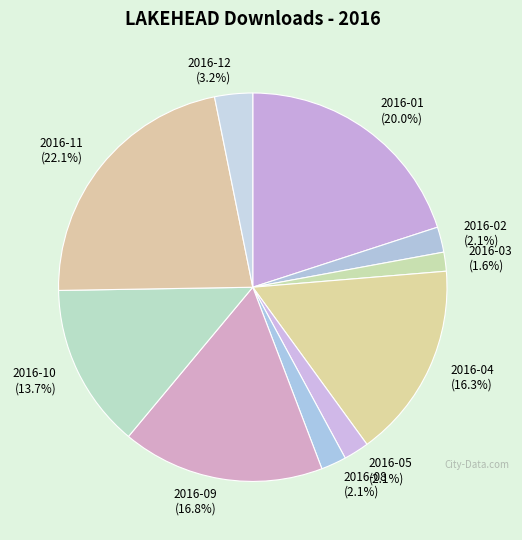

To the nearest percent, what percentage of the pie is 2016-12?

3%